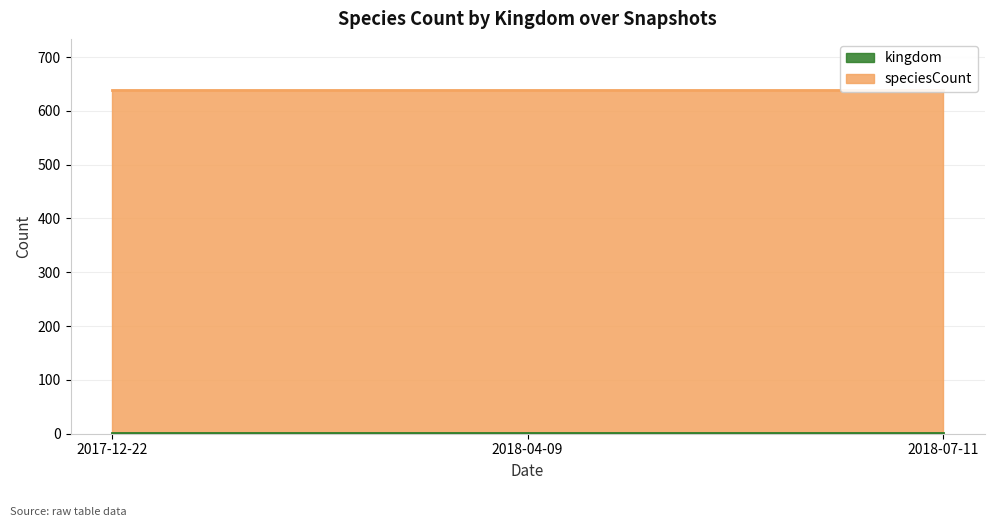

True or false: speciesCount has a value of 925 at 2017-12-22.

False